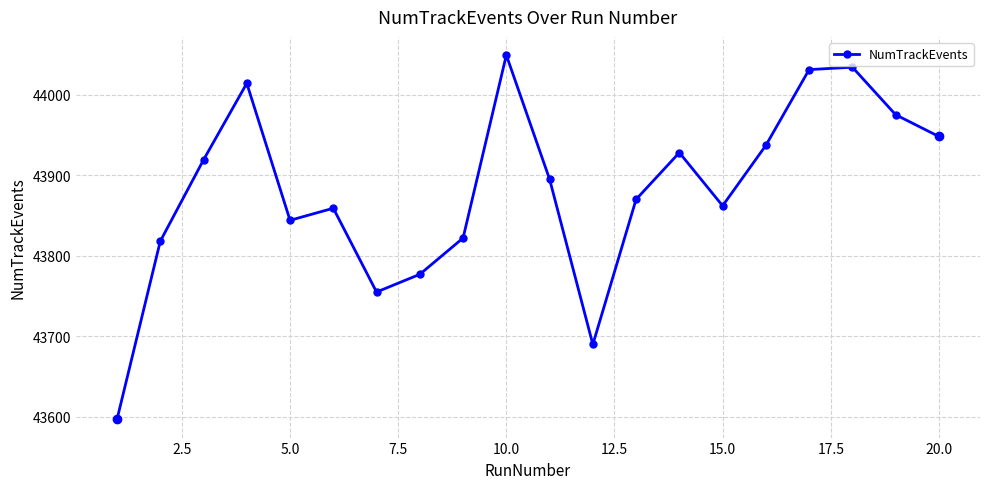

Reading left to right, list all the values displayed in this chart.

43597	43818	43919	44014	43844	43859	43755	43777	43822	44049	43895	43690	43870	43928	43862	43937	44031	44034	43975	43948